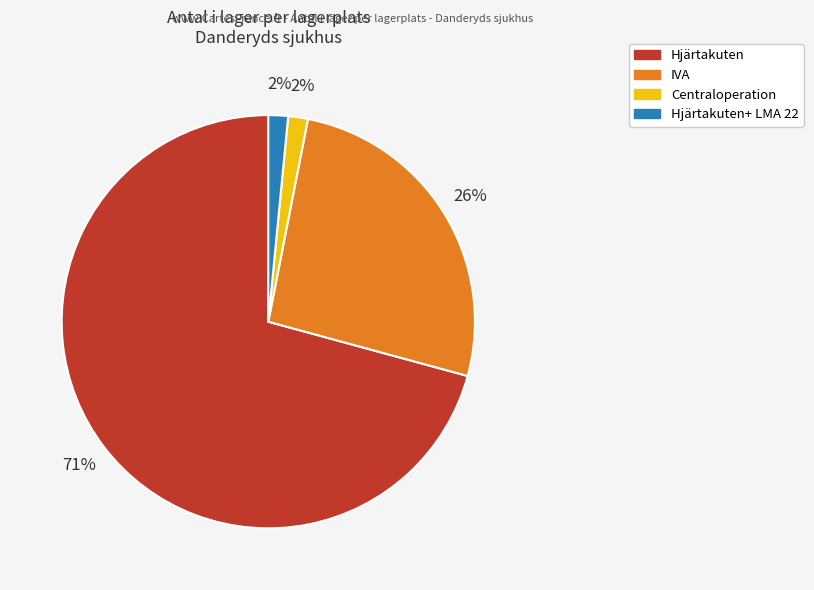

Is there any slice that represents more than half of the pie?

Yes